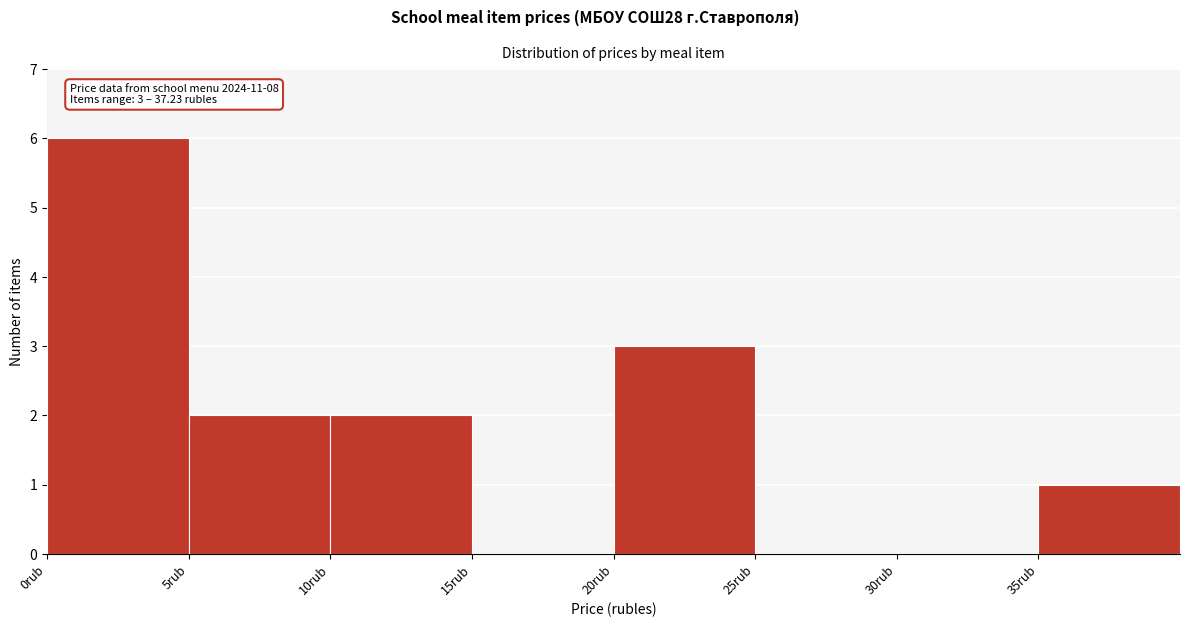

Over which range of the x-axis is the bar tallest?

0 to 5